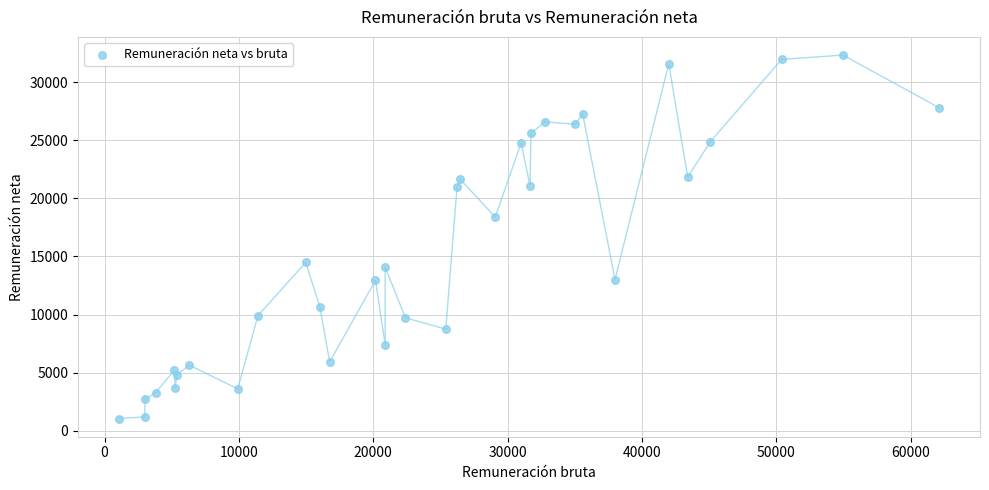

What is the range of X values (max minus min)?

61036.8